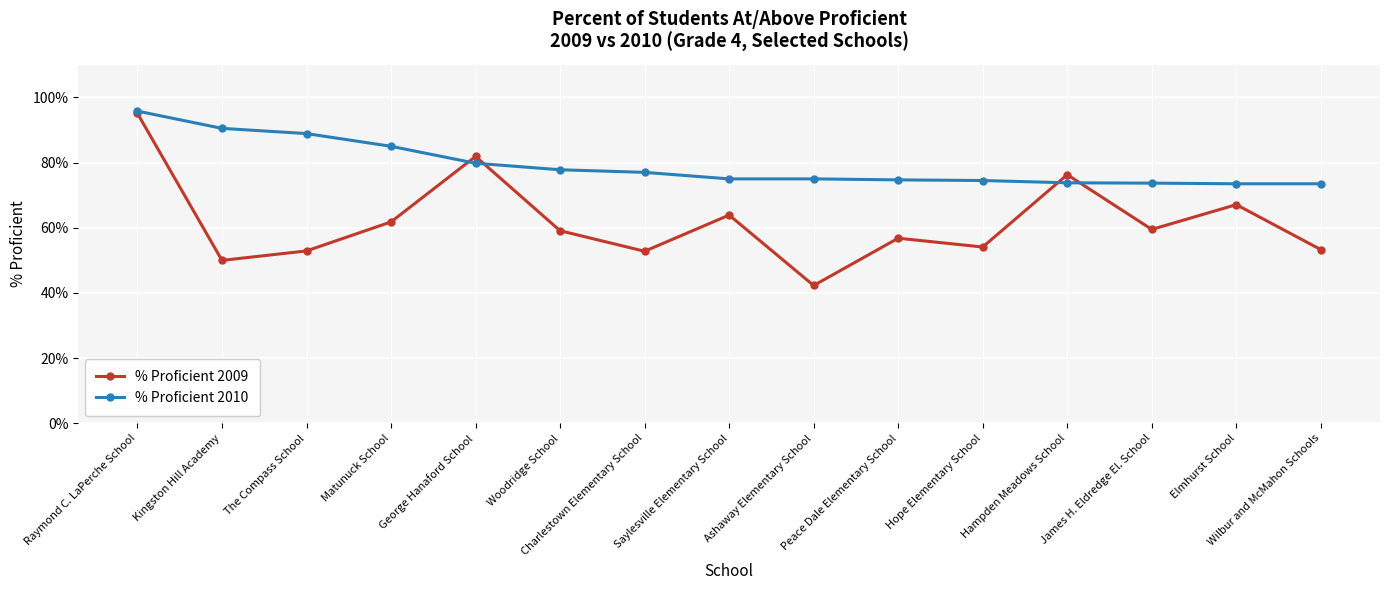

What is the sum of the % Proficient 2009 values at The Compass School and Woodridge School?

112.0